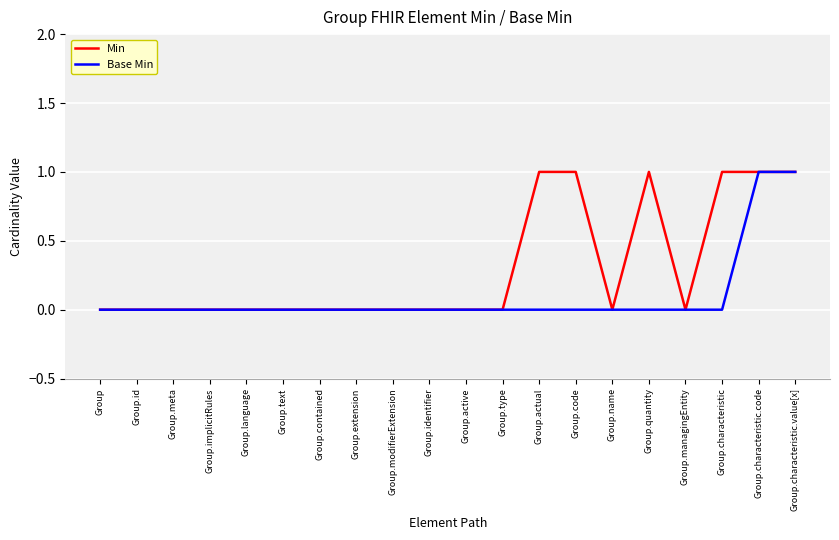

Does the chart display data point markers on the line(s)?

No